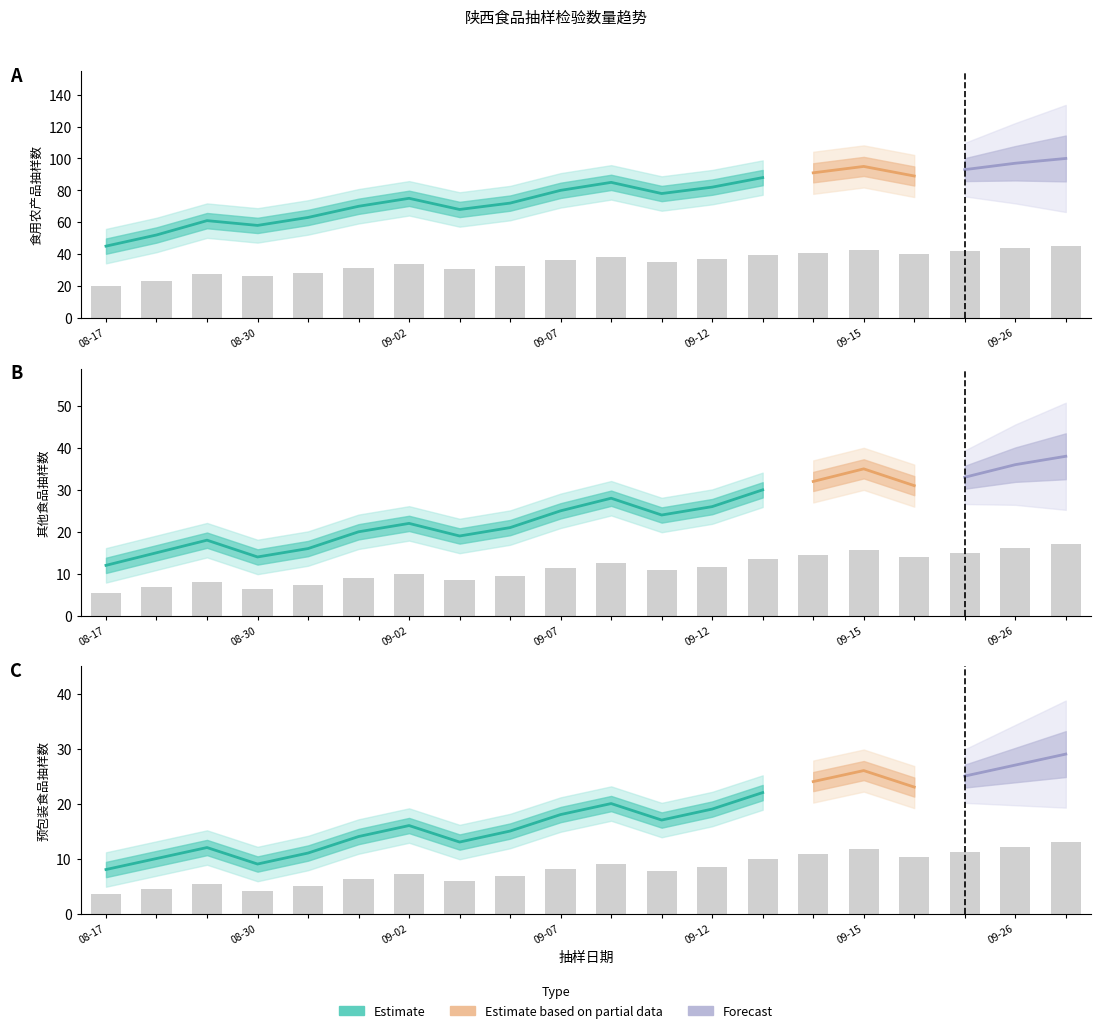

Which series has the largest total across all categories?

食用农产品